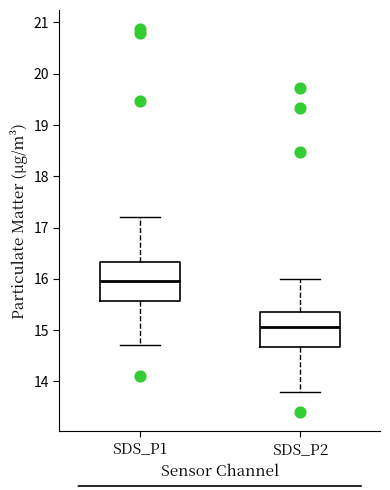

Reading left to right, transcribe this box plot: for each box, give where its median line is, the range the box spans, and where its two whiskers end, as read against the y-axis. The values are not printed on the chart, so give them approximately, as read against the axis.

SDS_P1: median 16.0, box 15.6 to 16.3, whiskers 14.7 to 17.2
SDS_P2: median 15.1, box 14.7 to 15.4, whiskers 13.8 to 16.0